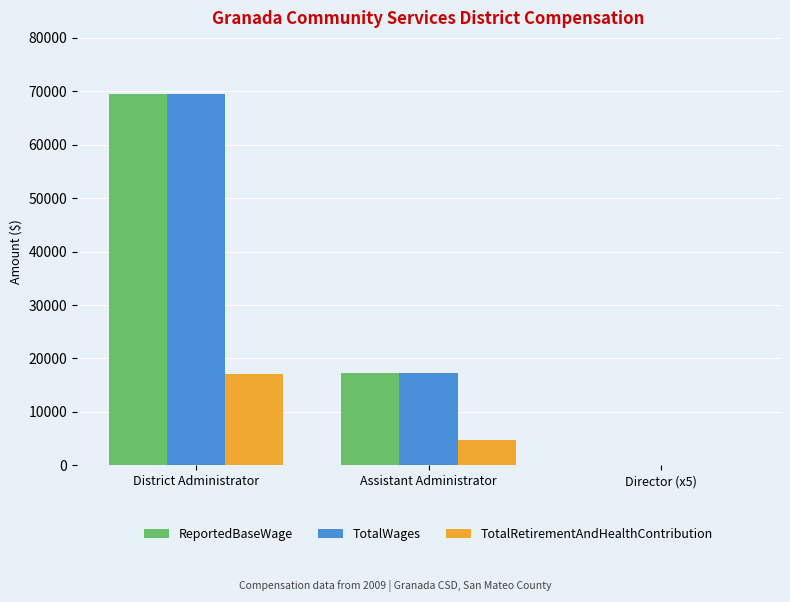

What is the greatest value displayed?

69531